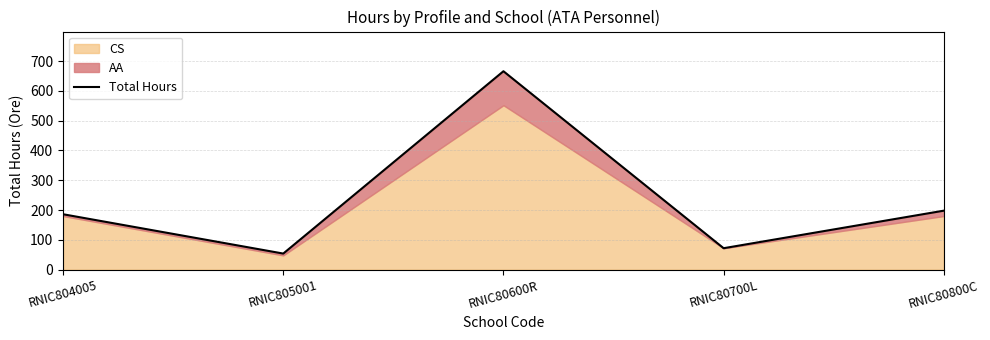

What is the change in value from RNIC805001 to RNIC80600R?

+612